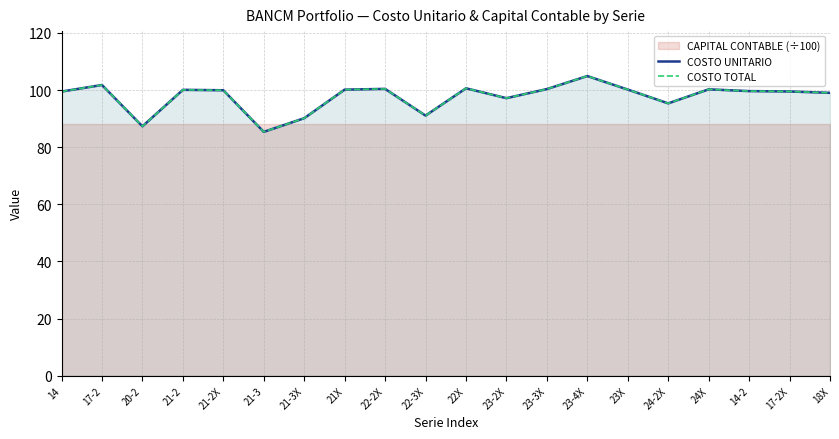

Which category has the lowest value in the COSTO UNITARIO series?

21-3